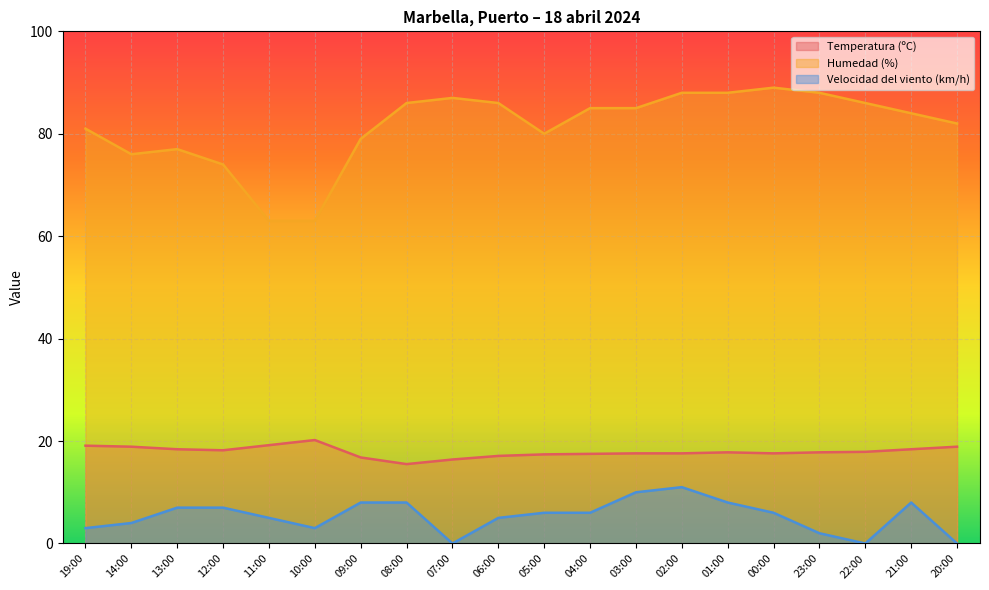

Reading left to right, extract all data points from this chart.

Temperatura (ºC): 19.1	18.9	18.4	18.2	19.2	20.2	16.8	15.5	16.4	17.1	17.4	17.5	17.6	17.6	17.8	17.6	17.8	17.9	18.4	18.9
Humedad (%): 81.0	76.0	77.0	74.0	63.0	63.0	79.0	86.0	87.0	86.0	80.0	85.0	85.0	88.0	88.0	89.0	88.0	86.0	84.0	82.0
Velocidad del viento (km/h): 3.0	4.0	7.0	7.0	5.0	3.0	8.0	8.0	0.0	5.0	6.0	6.0	10.0	11.0	8.0	6.0	2.0	0.0	8.0	0.0